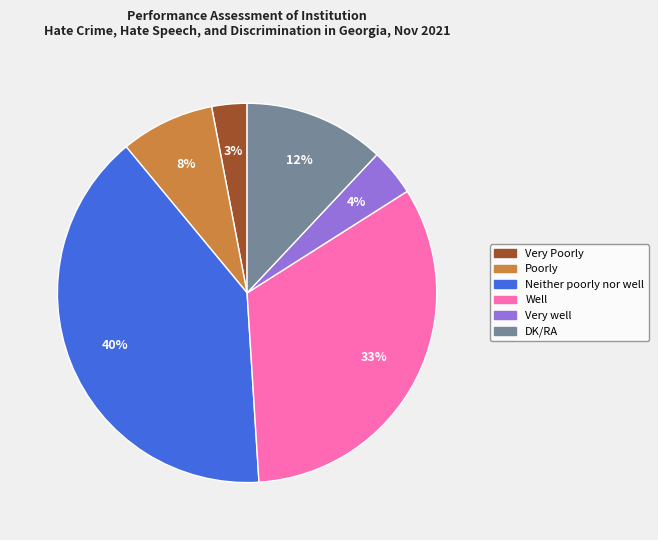

Does any single category account for the majority?

No